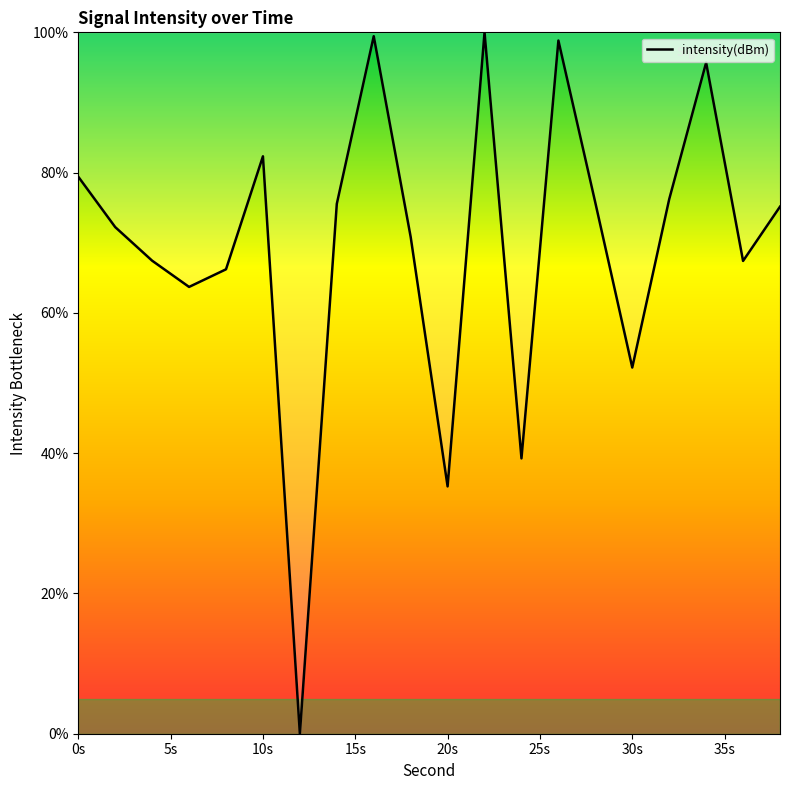

What is the average value?

69.6